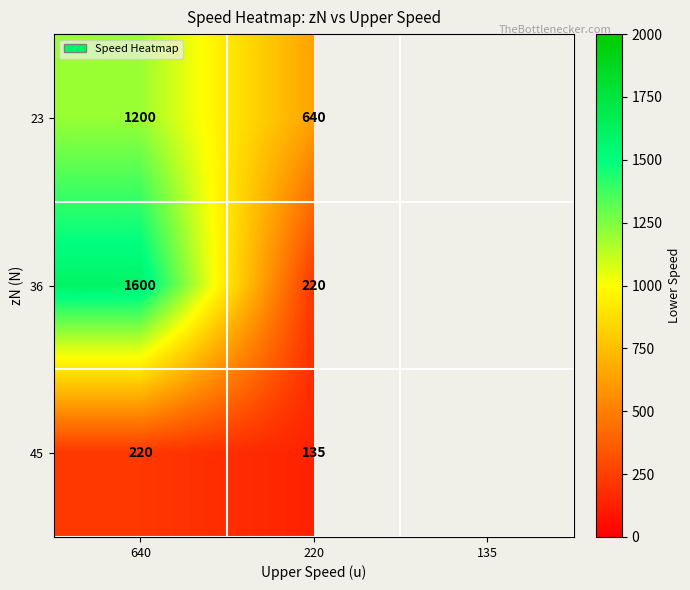

The 45 series shows 189 at 220. True or false?

False